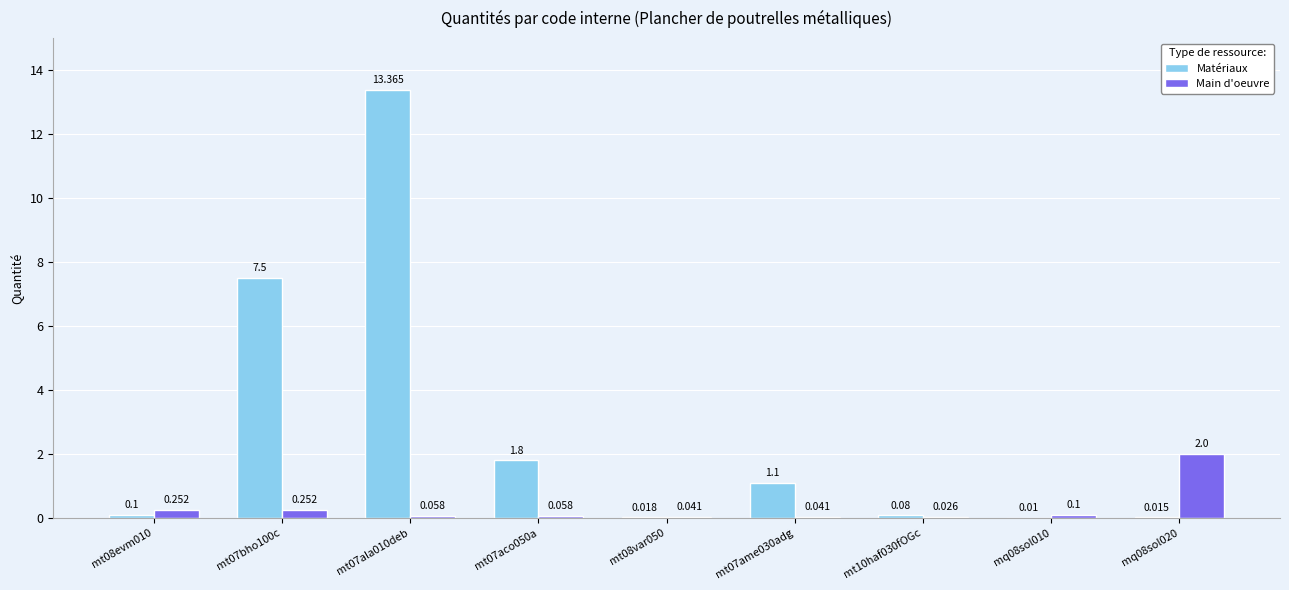

Which series has the largest total across all categories?

Matériaux